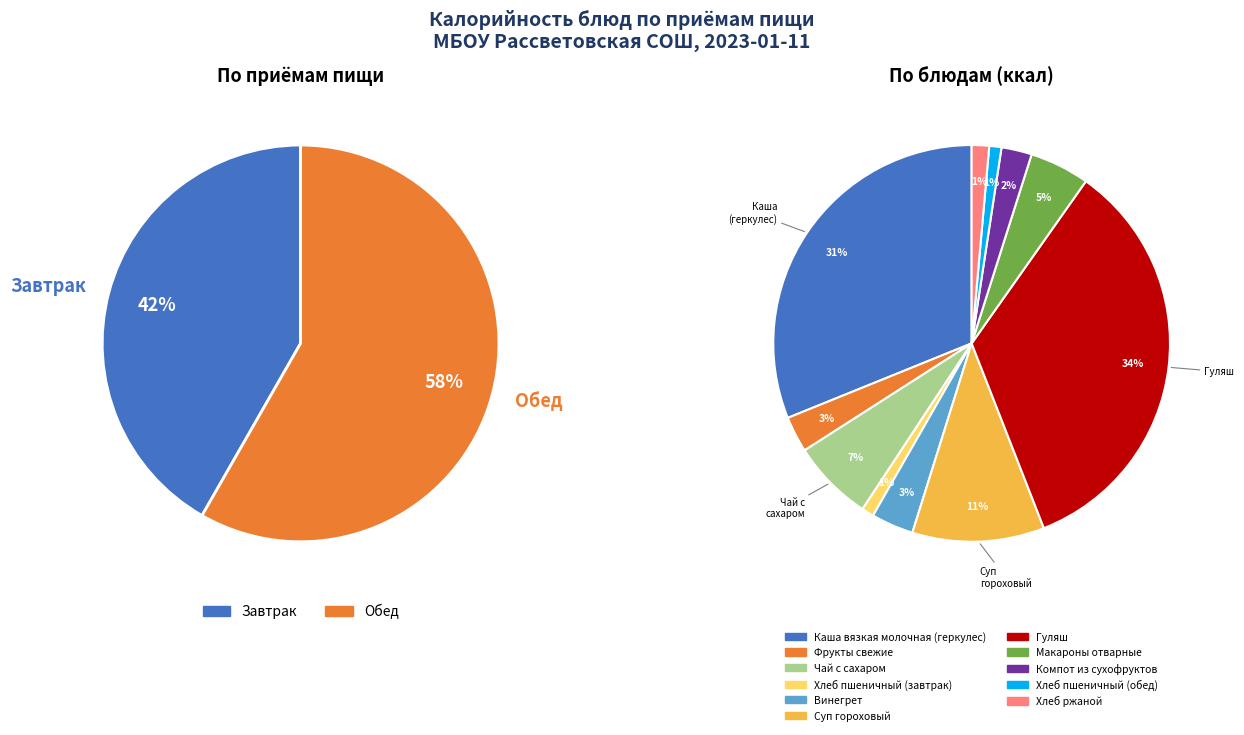

To the nearest percent, what is the combined percentage of Макароны отварные and Винегрет?

8%